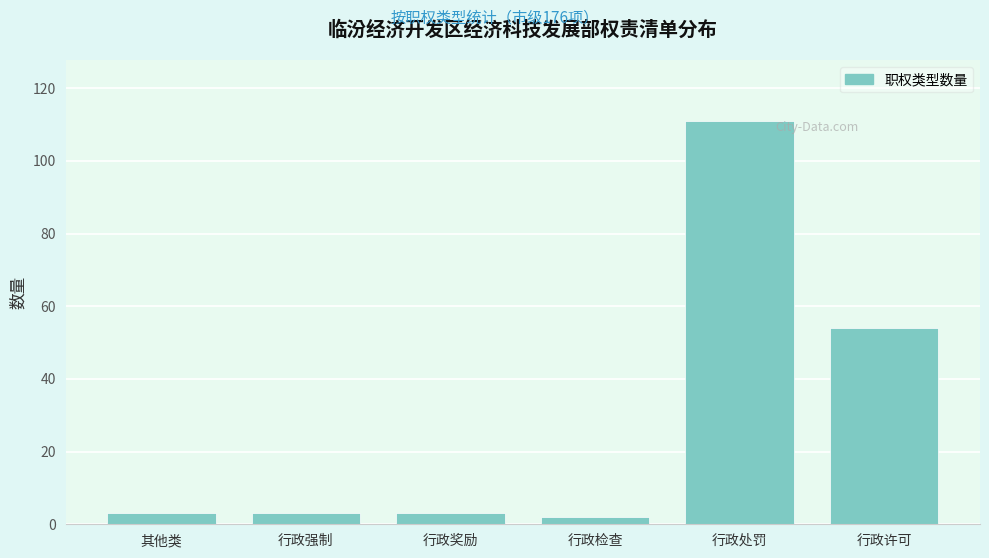

Reading right to left, transcribe all the data shown in this chart.

54	111	2	3	3	3